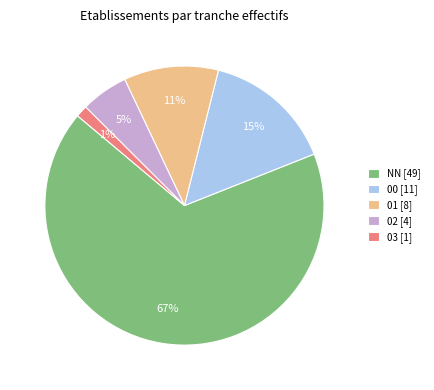

Which category accounts for the majority?

NN